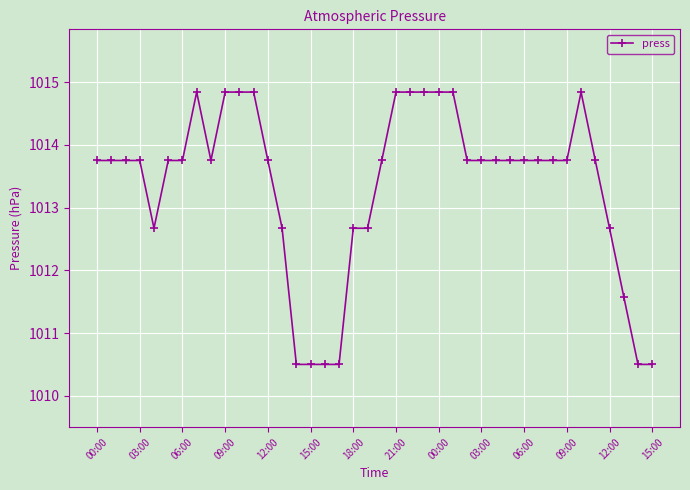

What is the greatest value displayed?

1014.8